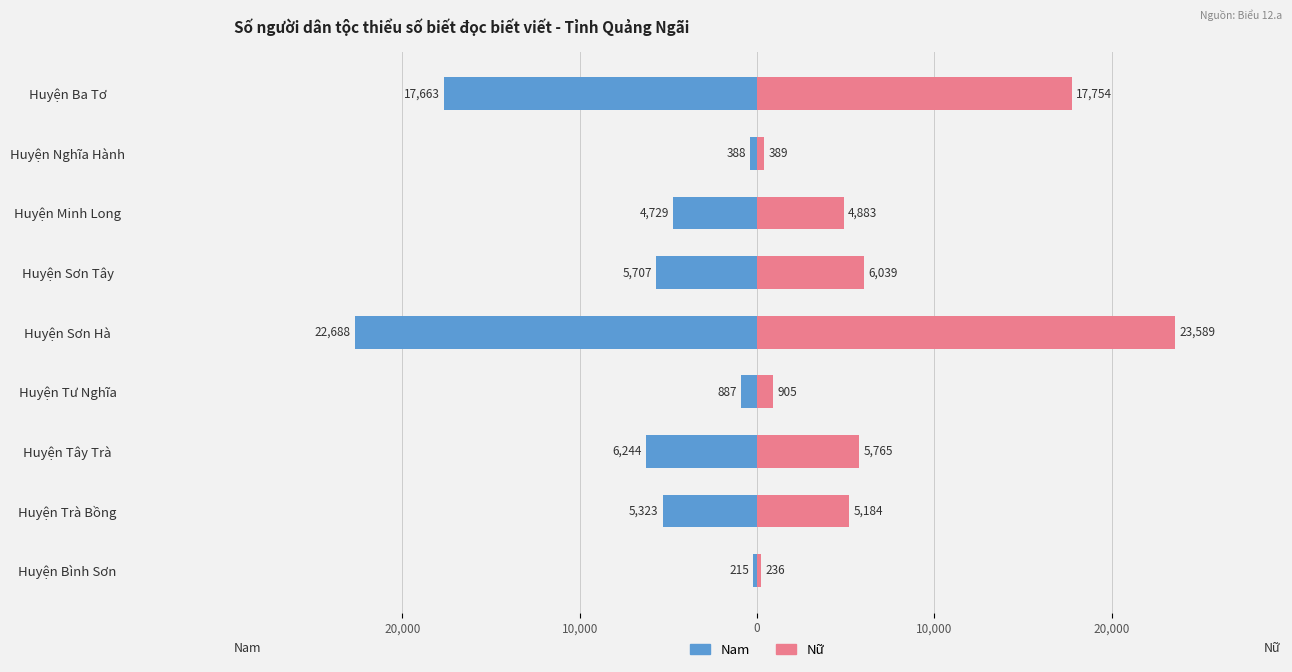

Between Huyện Ba Tơ and Huyện Tây Trà, which is larger?

Huyện Tây Trà